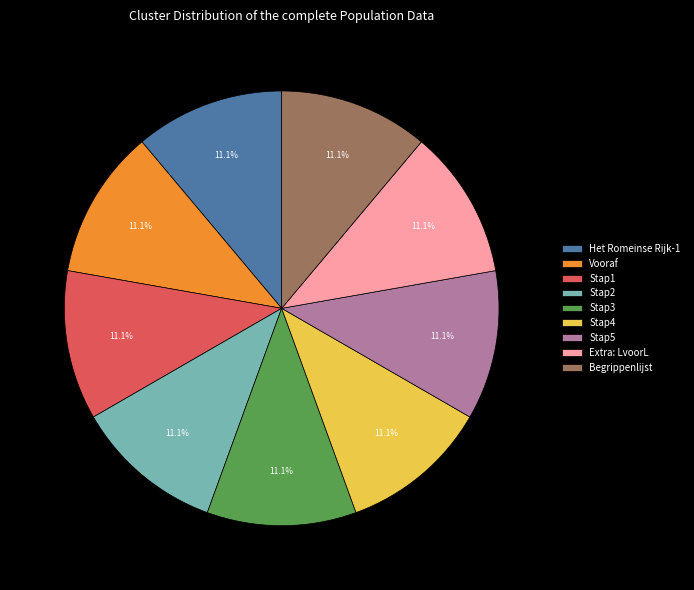

How much of the chart is everything except Vooraf?

88.9%